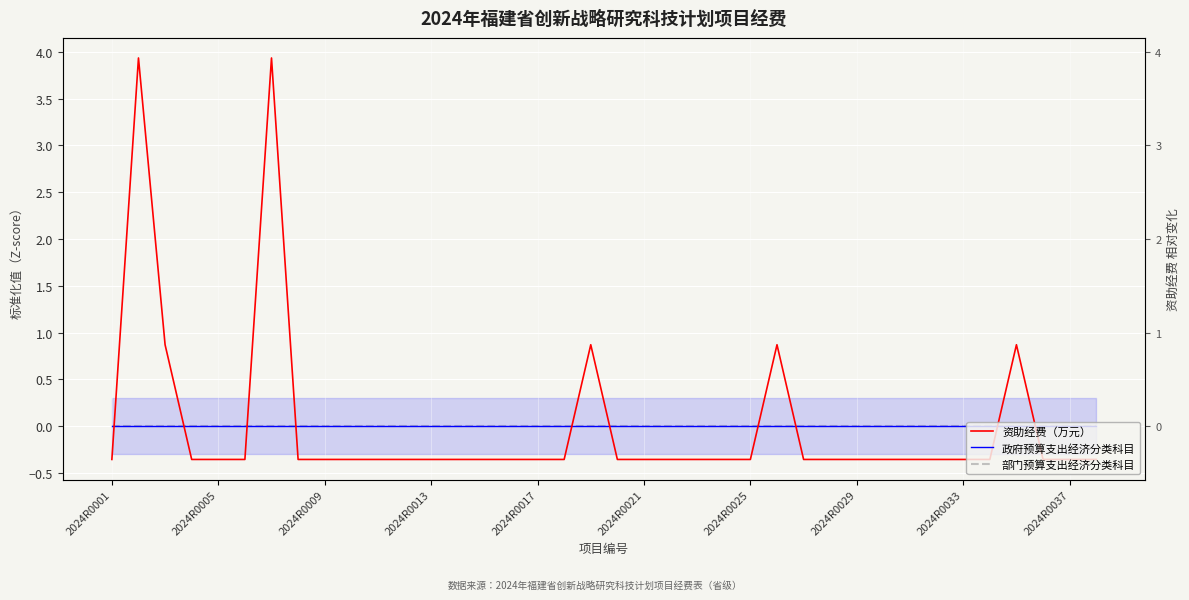

Which category has the highest value in the 部门预算支出经济分类科目 series?

2024R0001